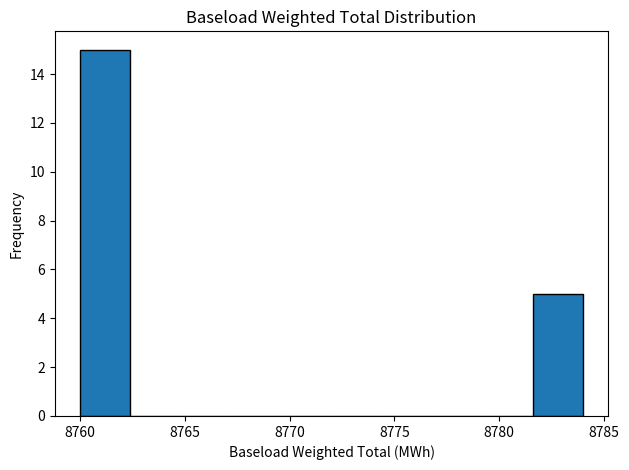

What is the height of the bar covering 8781.6 to 8784.0 on the x-axis? Neither the bar edges nor the heights are printed on the chart, so give them approximately, as read against the axes.

5